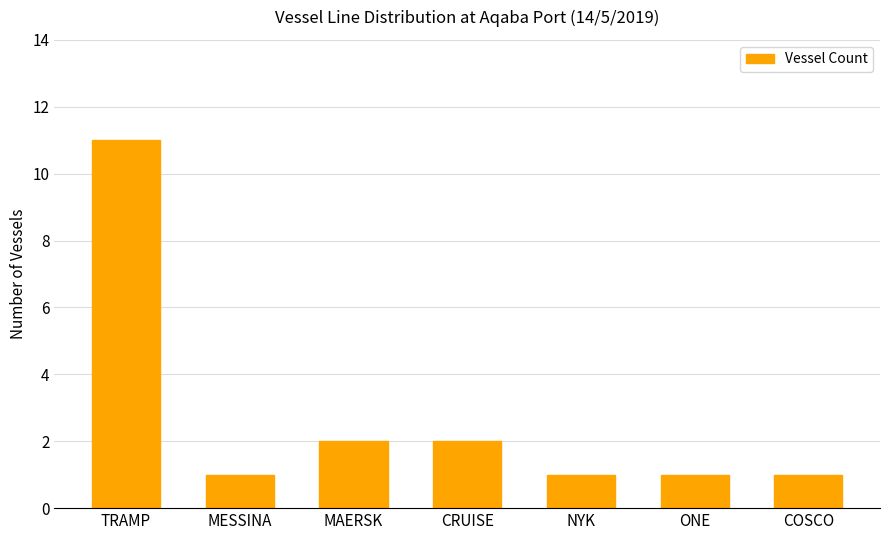

Approximately how many times larger is the value at MAERSK compared to NYK?

2.0